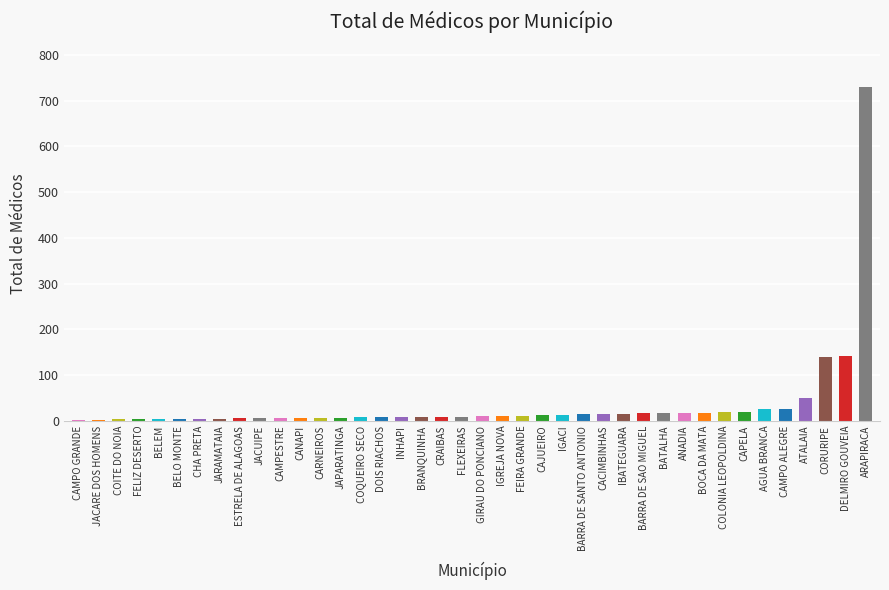

What is the sum of all values?

1433